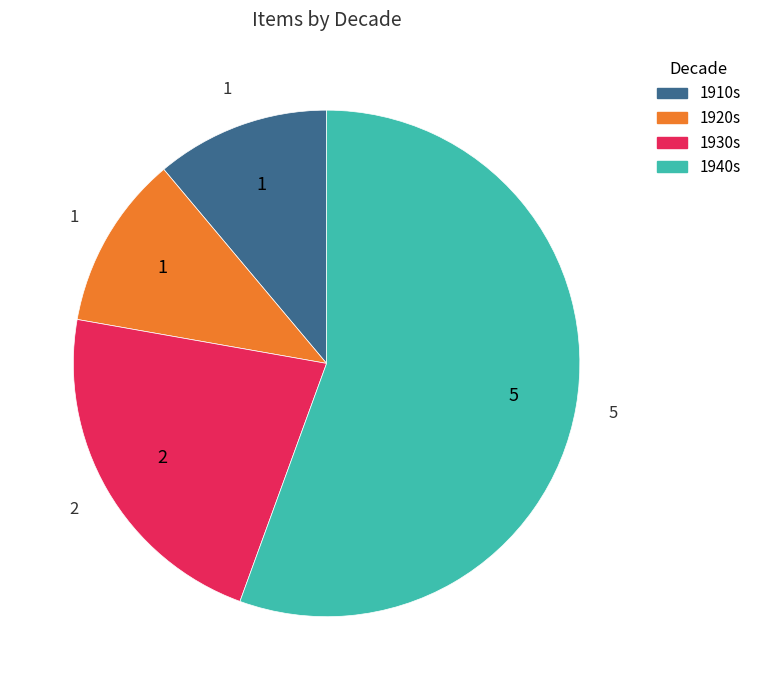

Is there a majority slice in this chart?

Yes